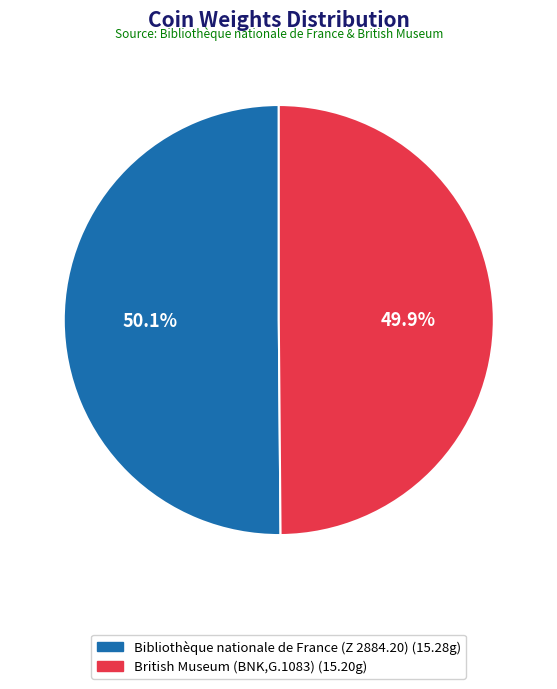

The British Museum (BNK,G.1083) slice represents 50% of the pie. True or false?

True